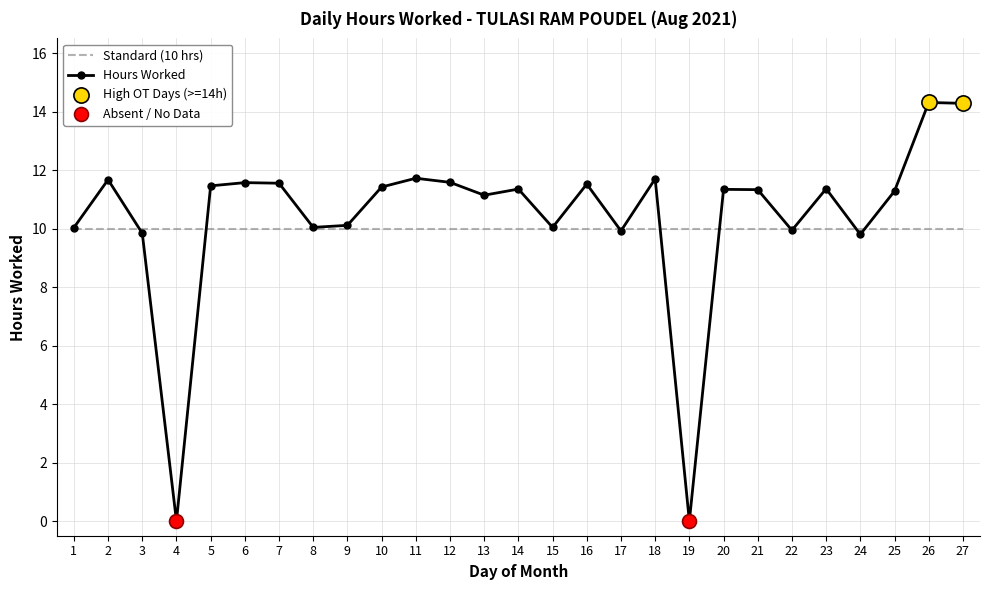

Which series has the widest spread of values?

Hours Worked